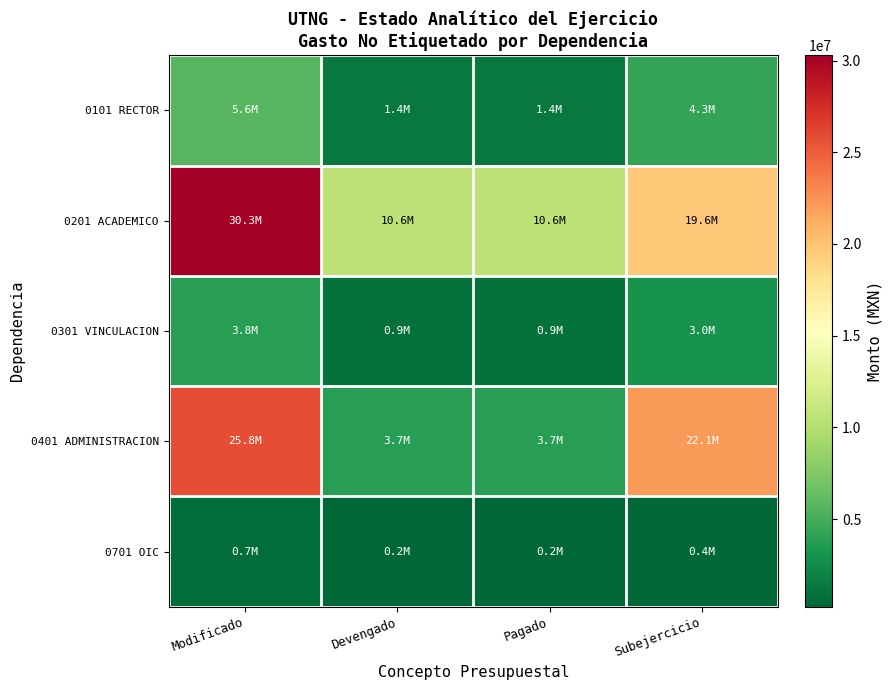

Which series changed the most between Modificado and Subejercicio?

0201 ACADEMICO